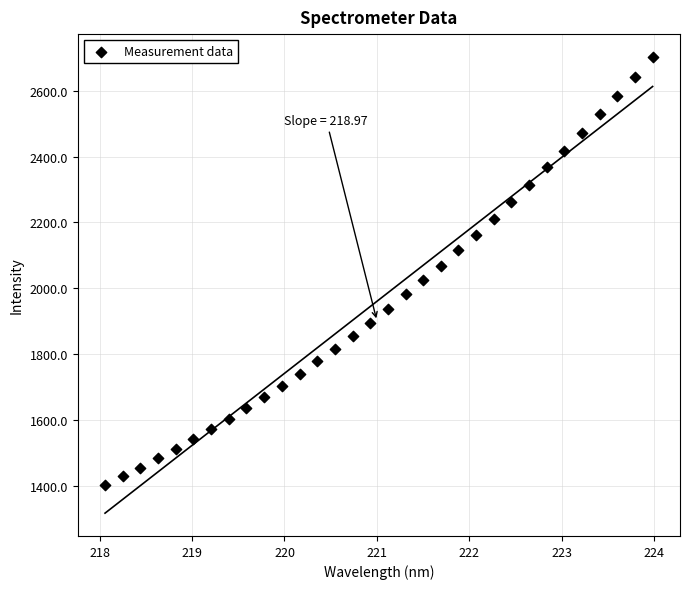

What is the range of X values (max minus min)?

5.9